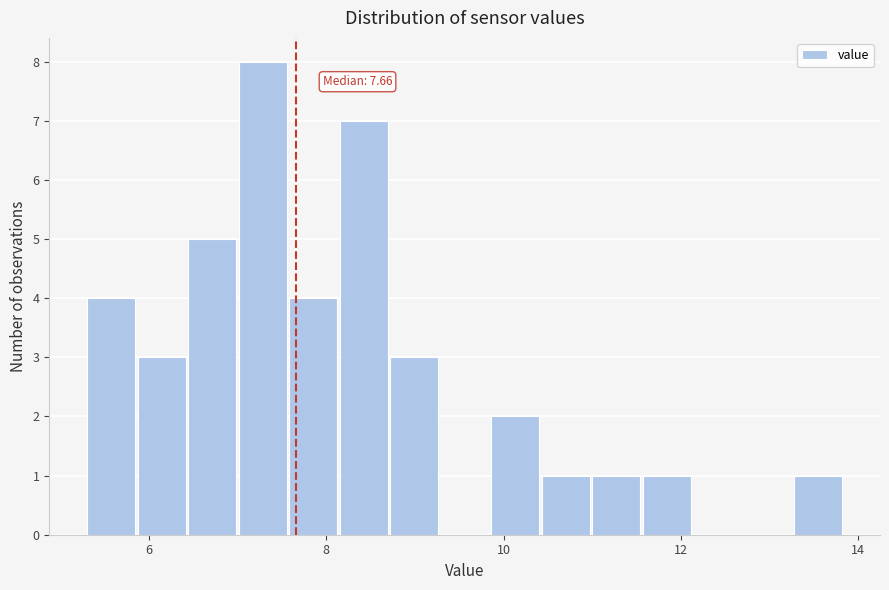

Read against the x-axis, roughly where is the centre of the tallest bar?

7.2